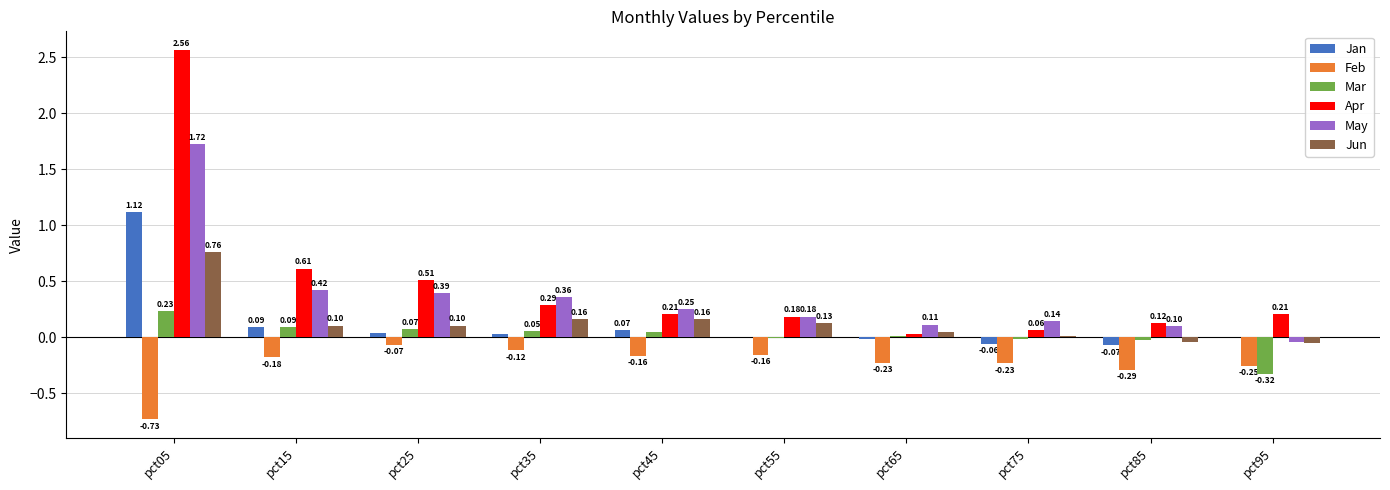

Where does the Mar series first go above 0?

pct05